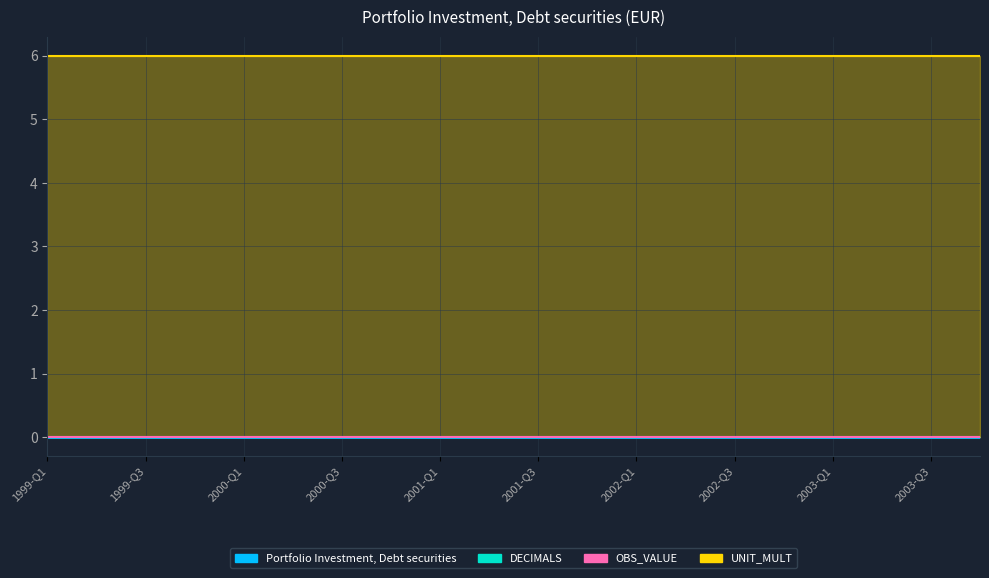

Reading left to right, list all the values displayed in this chart.

Portfolio Investment, Debt securities: 1999-Q1=0	1999-Q2=0	1999-Q3=0	1999-Q4=0	2000-Q1=0	2000-Q2=0	2000-Q3=0	2000-Q4=0	2001-Q1=0	2001-Q2=0	2001-Q3=0	2001-Q4=0	2002-Q1=0	2002-Q2=0	2002-Q3=0	2002-Q4=0	2003-Q1=0	2003-Q2=0	2003-Q3=0	2003-Q4=0
DECIMALS: 1999-Q1=0	1999-Q2=0	1999-Q3=0	1999-Q4=0	2000-Q1=0	2000-Q2=0	2000-Q3=0	2000-Q4=0	2001-Q1=0	2001-Q2=0	2001-Q3=0	2001-Q4=0	2002-Q1=0	2002-Q2=0	2002-Q3=0	2002-Q4=0	2003-Q1=0	2003-Q2=0	2003-Q3=0	2003-Q4=0
UNIT_MULT: 1999-Q1=6	1999-Q2=6	1999-Q3=6	1999-Q4=6	2000-Q1=6	2000-Q2=6	2000-Q3=6	2000-Q4=6	2001-Q1=6	2001-Q2=6	2001-Q3=6	2001-Q4=6	2002-Q1=6	2002-Q2=6	2002-Q3=6	2002-Q4=6	2003-Q1=6	2003-Q2=6	2003-Q3=6	2003-Q4=6
OBS_VALUE: 1999-Q1=0	1999-Q2=0	1999-Q3=0	1999-Q4=0	2000-Q1=0	2000-Q2=0	2000-Q3=0	2000-Q4=0	2001-Q1=0	2001-Q2=0	2001-Q3=0	2001-Q4=0	2002-Q1=0	2002-Q2=0	2002-Q3=0	2002-Q4=0	2003-Q1=0	2003-Q2=0	2003-Q3=0	2003-Q4=0